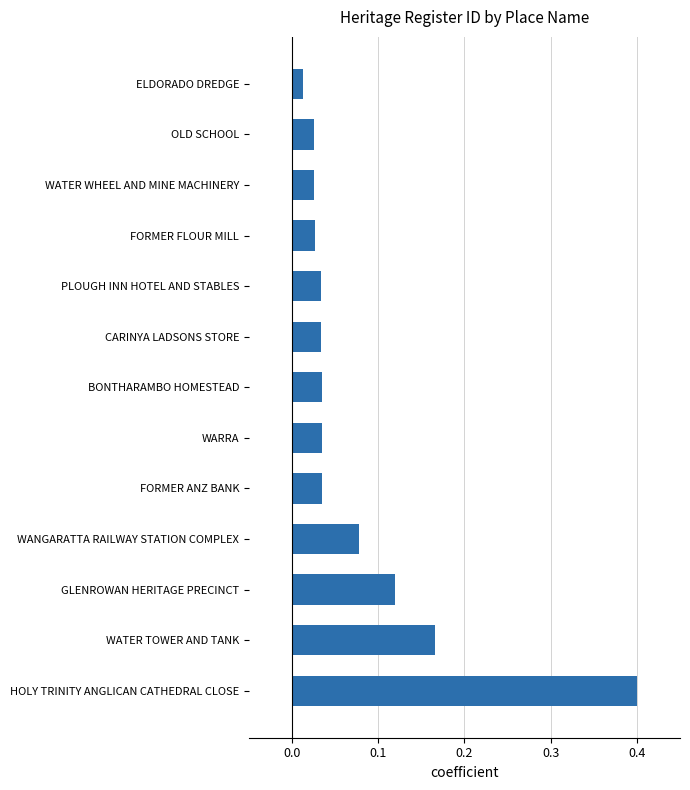

At which category does the chart reach its minimum across all series?

ELDORADO DREDGE